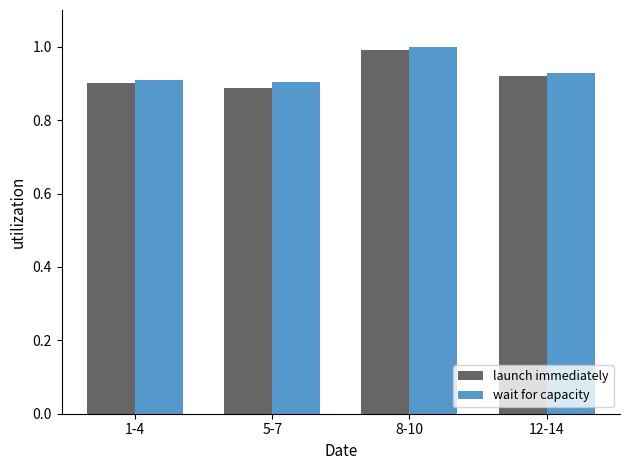

What is the sum of all launch immediately values?

3.7